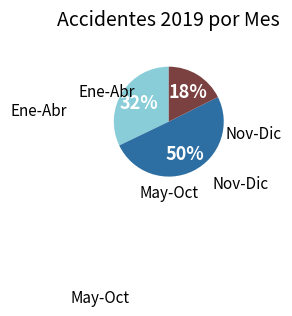

To the nearest percent, what is the average slice percentage?

33%